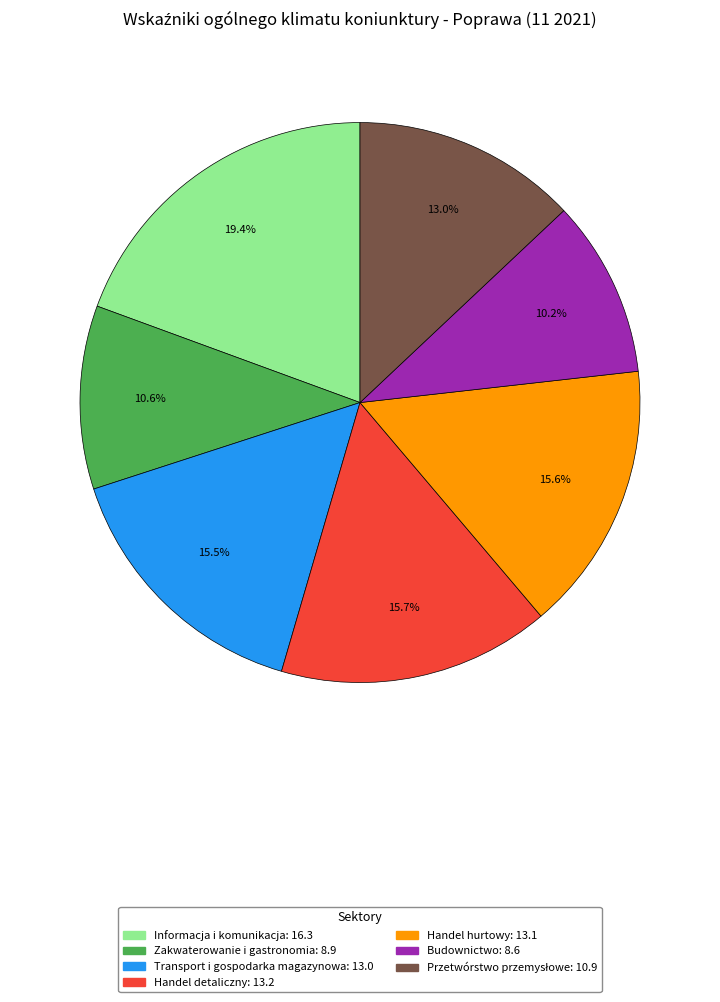

What is the largest slice in the pie chart?

Informacja i komunikacja